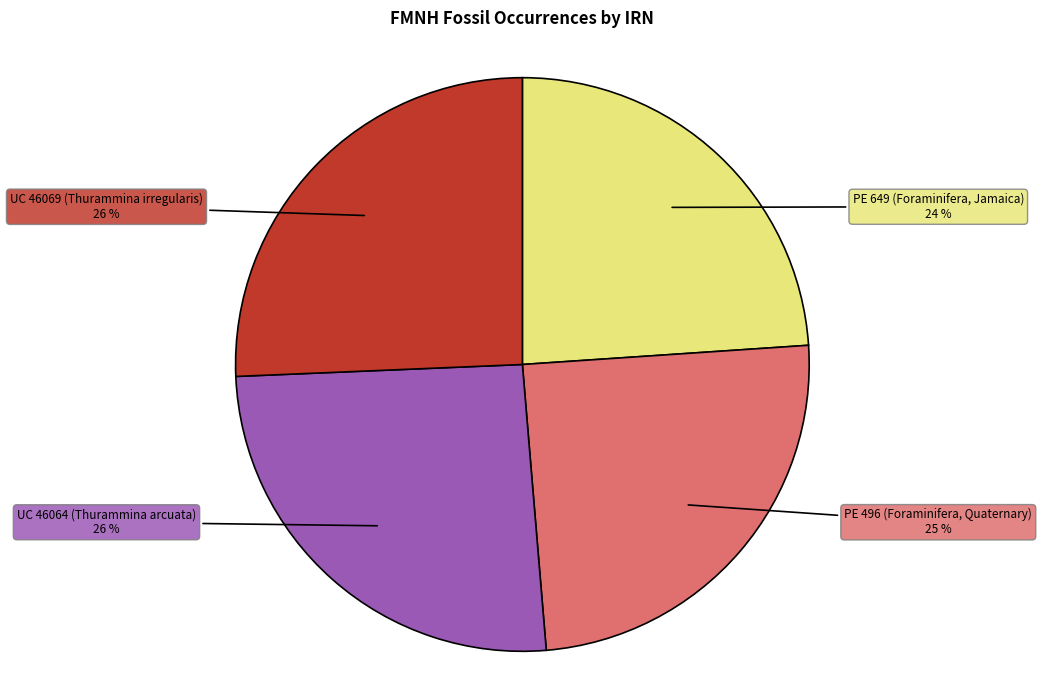

To the nearest percent, what is the combined percentage of PE 496 (Foraminifera, Quaternary) and UC 46064 (Thurammina arcuata)?

50%